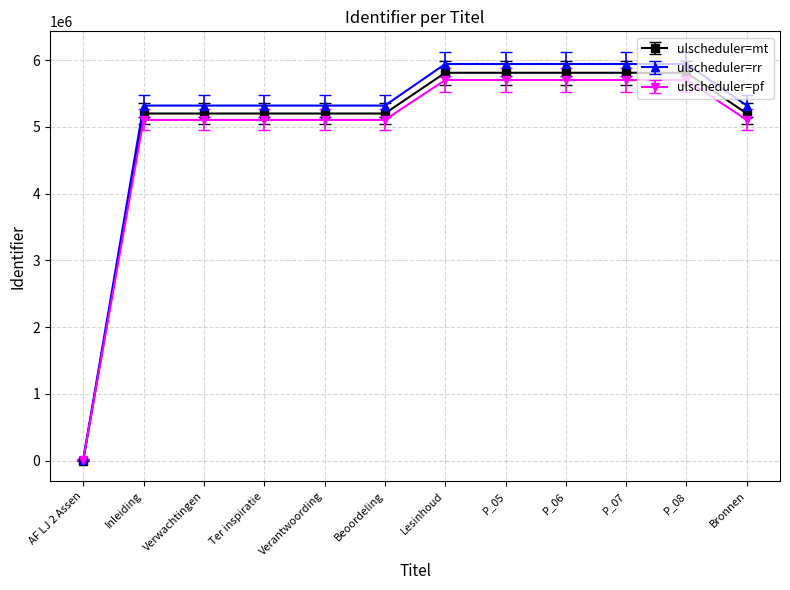

At which label is ulscheduler=mt closest to 2905406?

Inleiding